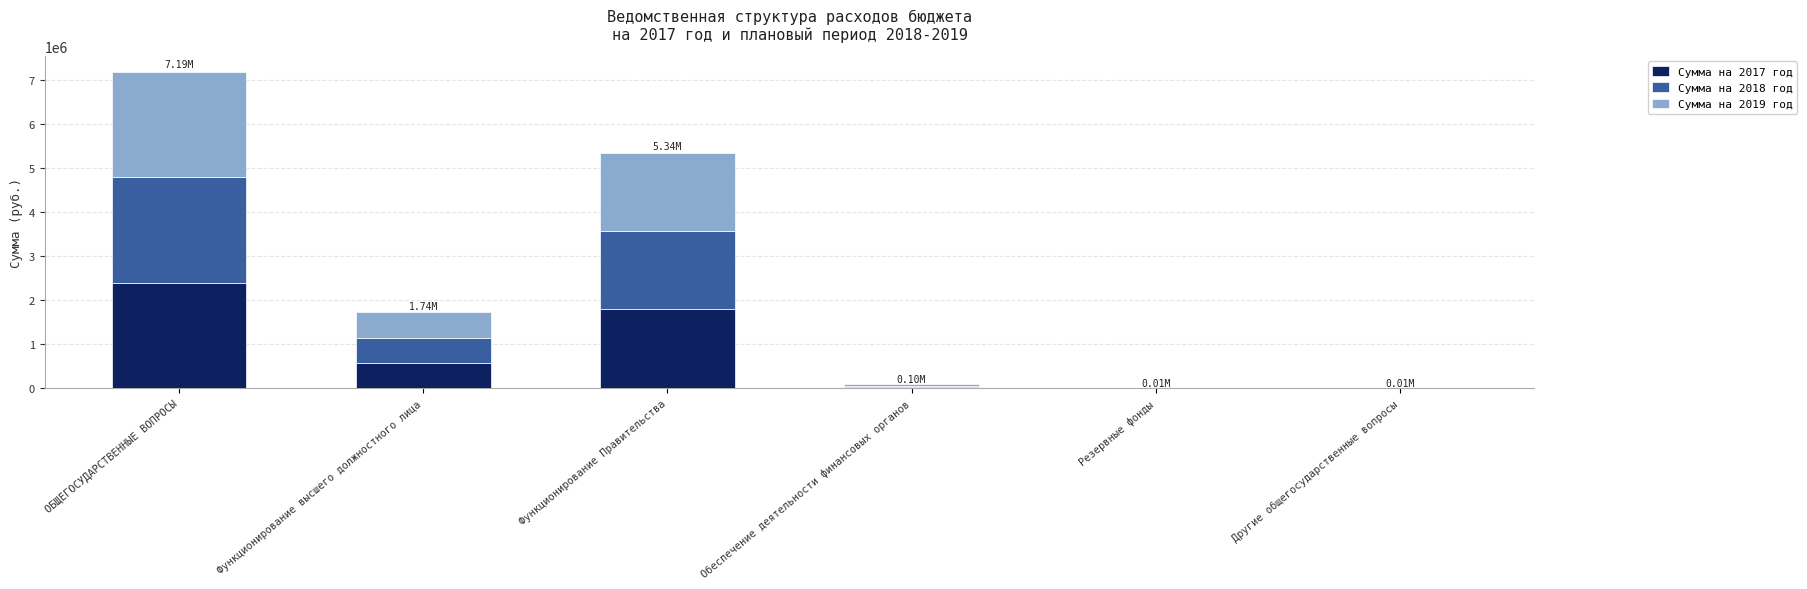

Which category has the highest value in the Сумма на 2017 год series?

ОБЩЕГОСУДАРСТВЕННЫЕ ВОПРОСЫ